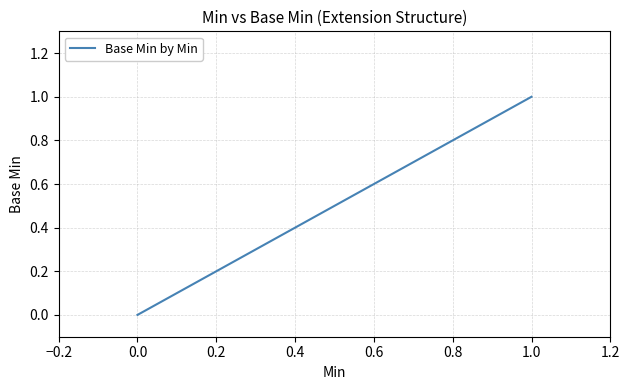

The chart shows a value of -1 at 0.0. True or false?

False